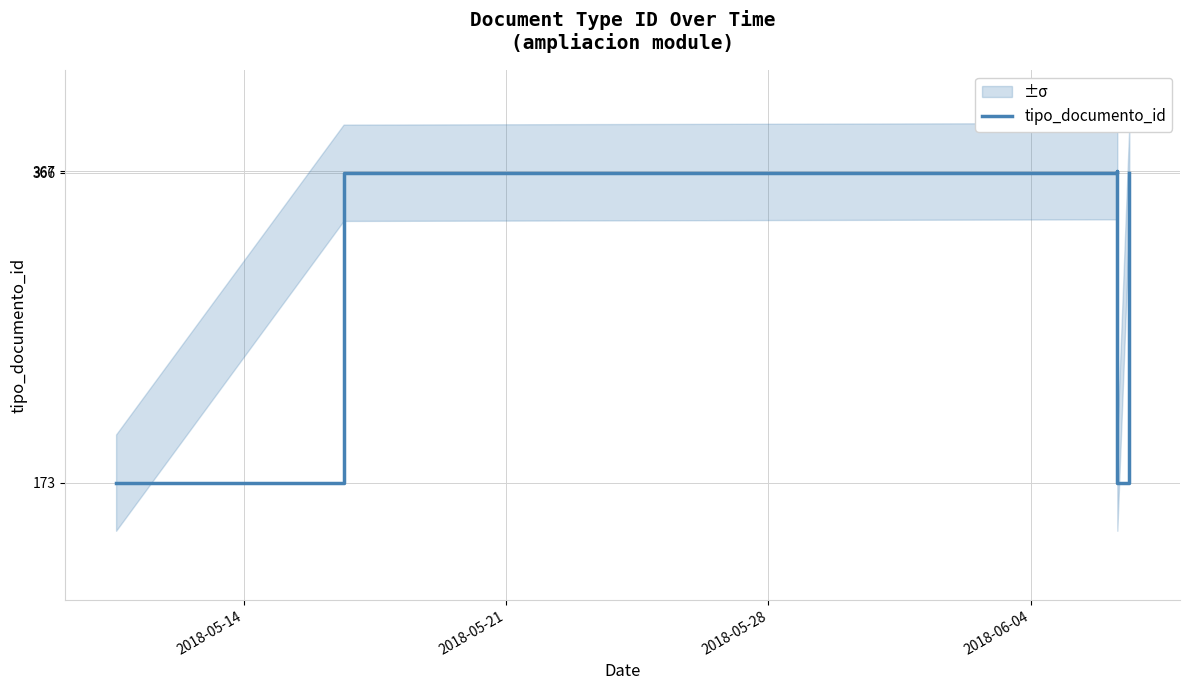

What is the difference between the maximum and minimum values?

194